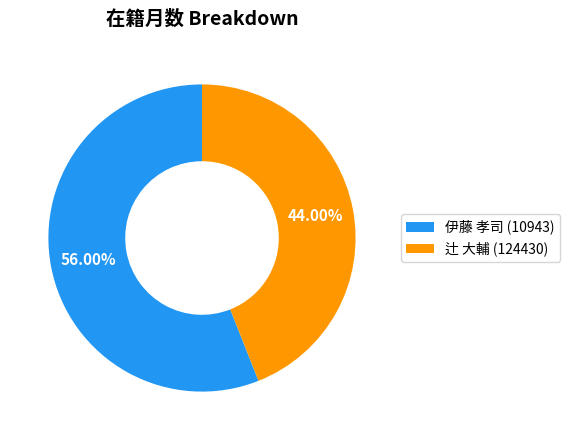

What is the ratio of the value at 辻 大輔 (124430) to the value at 伊藤 孝司 (10943)?

0.8